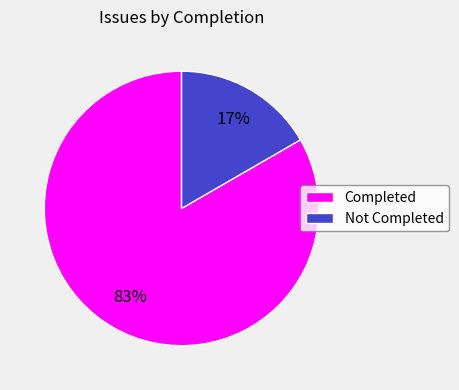

Rank the categories by value from highest to lowest.

Completed, Not Completed